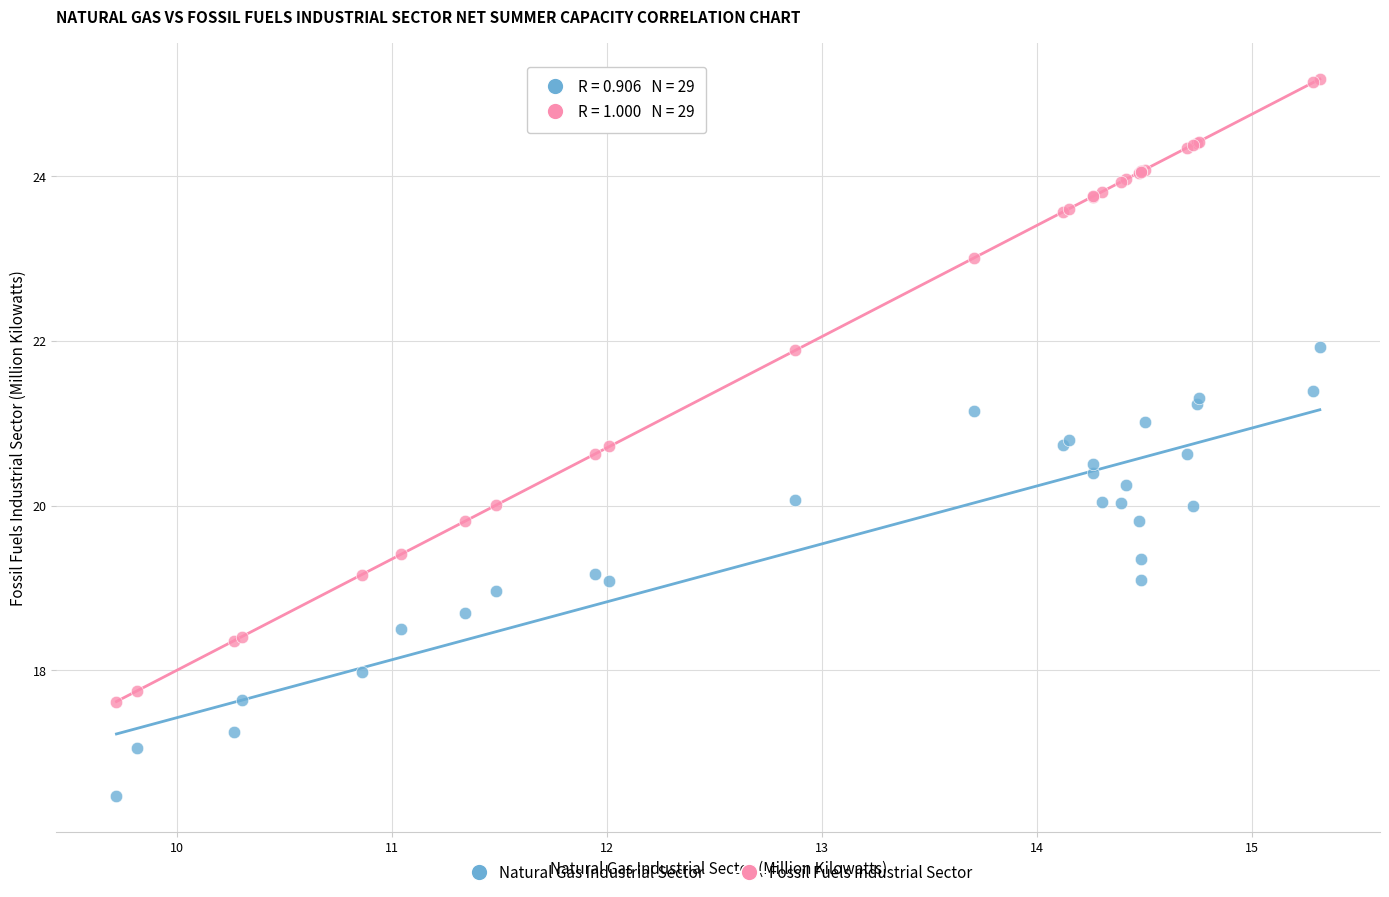

Which series has the widest spread of Y values?

Fossil Fuels Industrial Sector